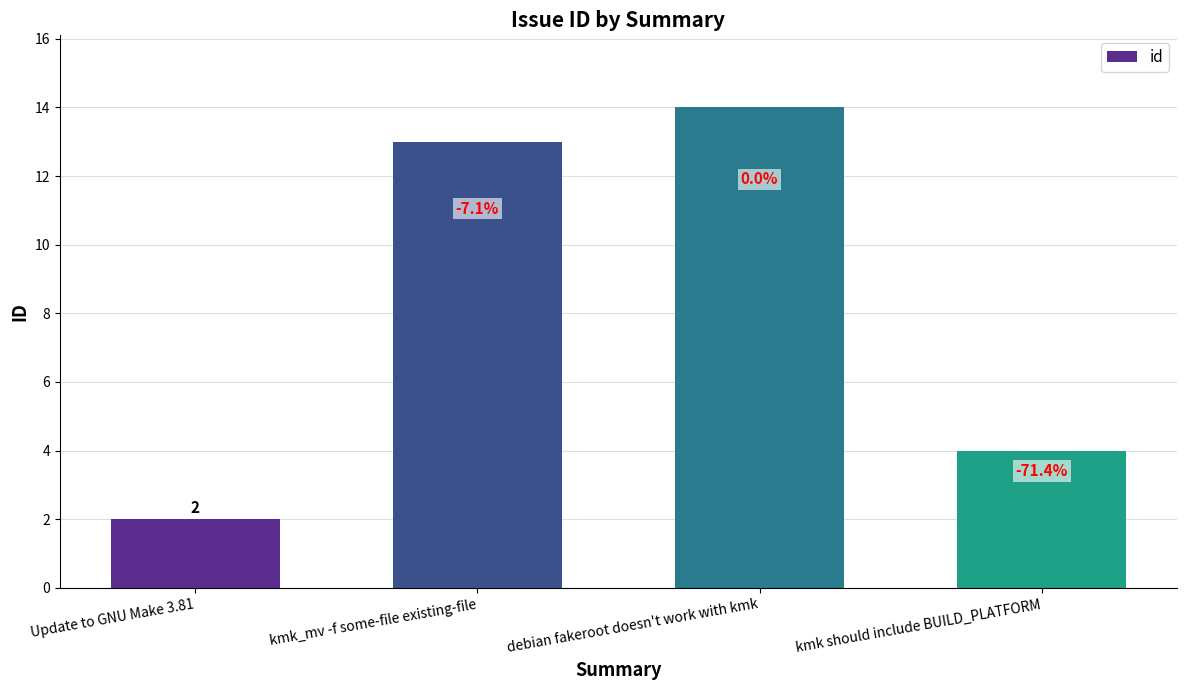

The value at kmk should include BUILD_PLATFORM is 2. True or false?

False